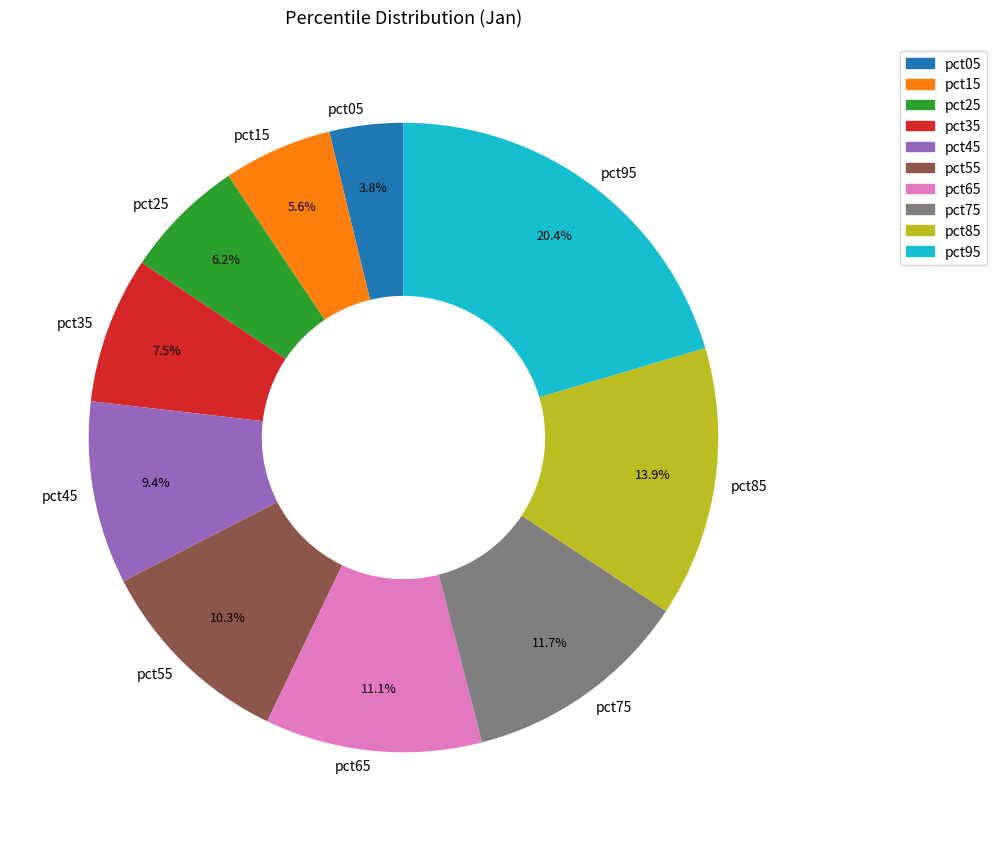

Is it true that pct35 is 1% of the pie?

False